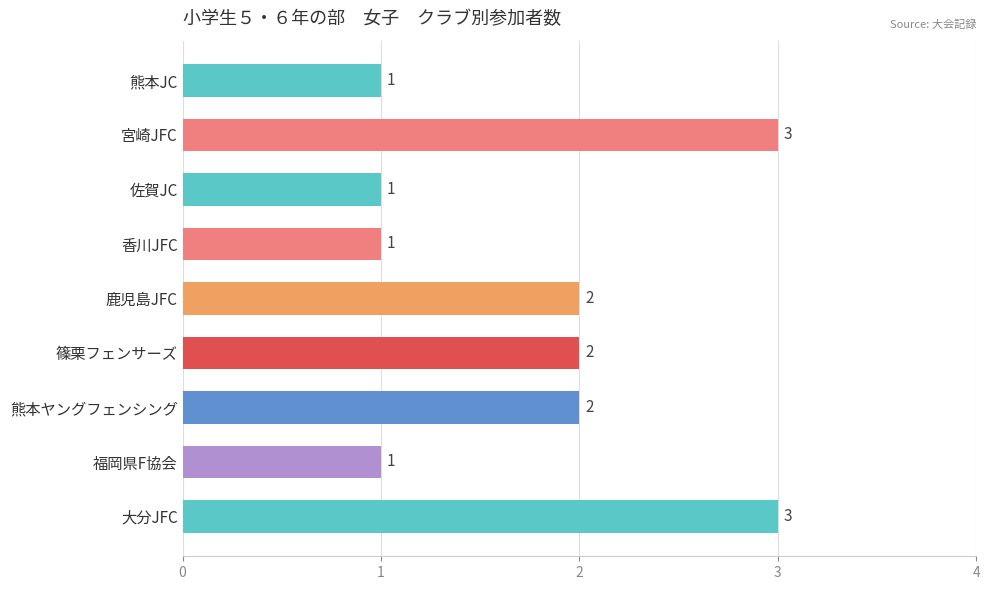

What is the value of the 5th bar from the top?

2